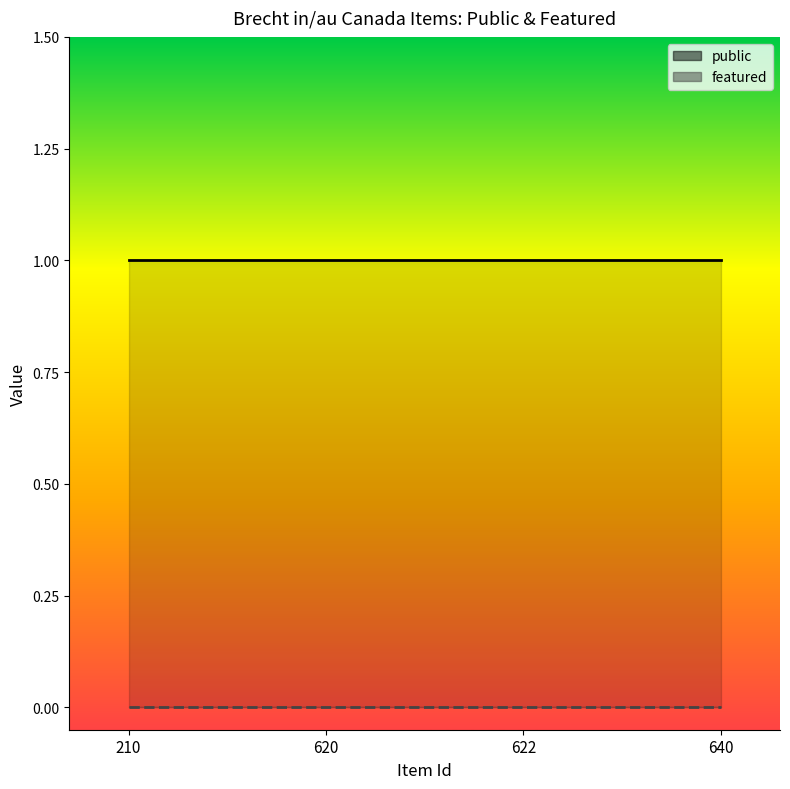

Which has a higher value, 210 or 640?

210